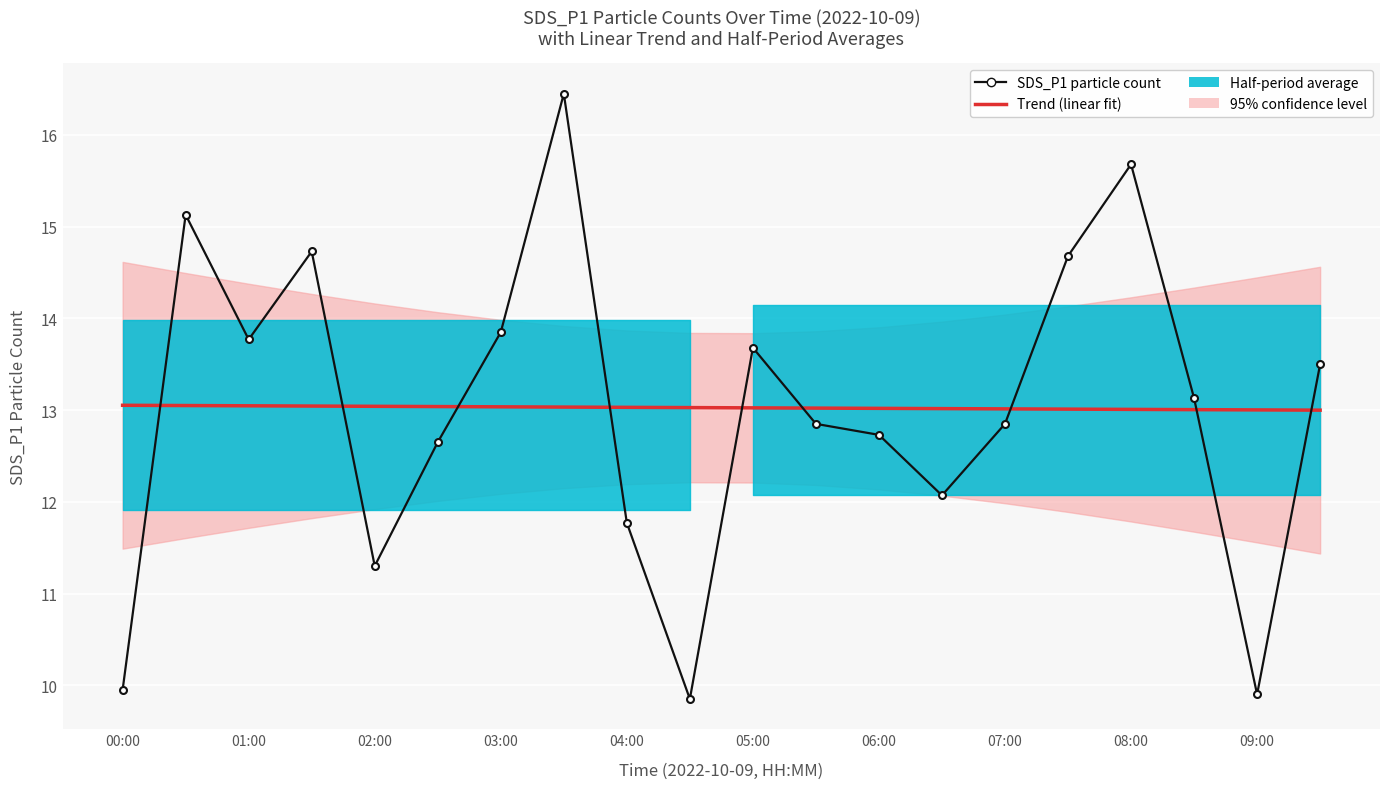

Which series ends up on top after the final intersection of SDS_P1 particle count and Trend (linear fit)?

SDS_P1 particle count